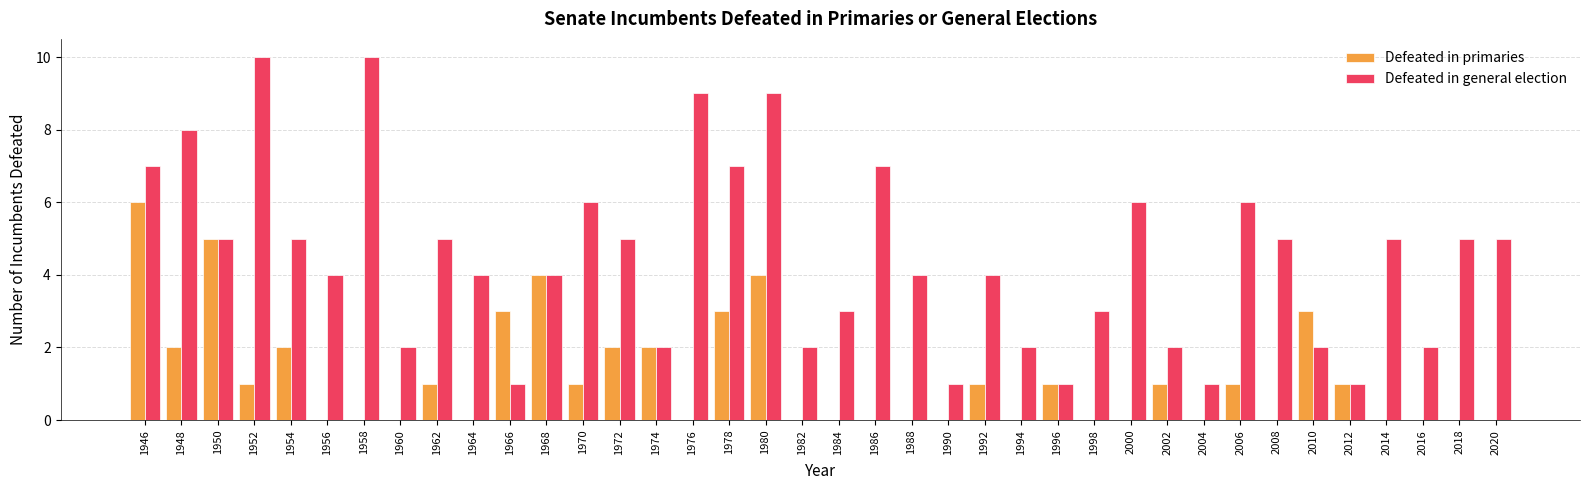

What is the maximum value for Defeated in general election?

10